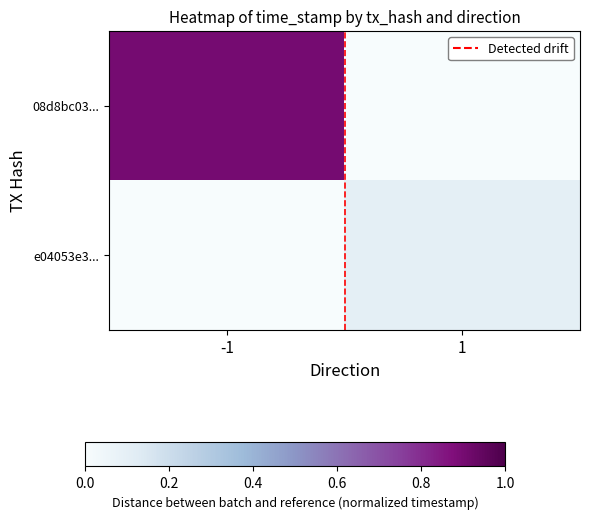

Between -1 and 1, which series saw the biggest shift?

08d8bc03...